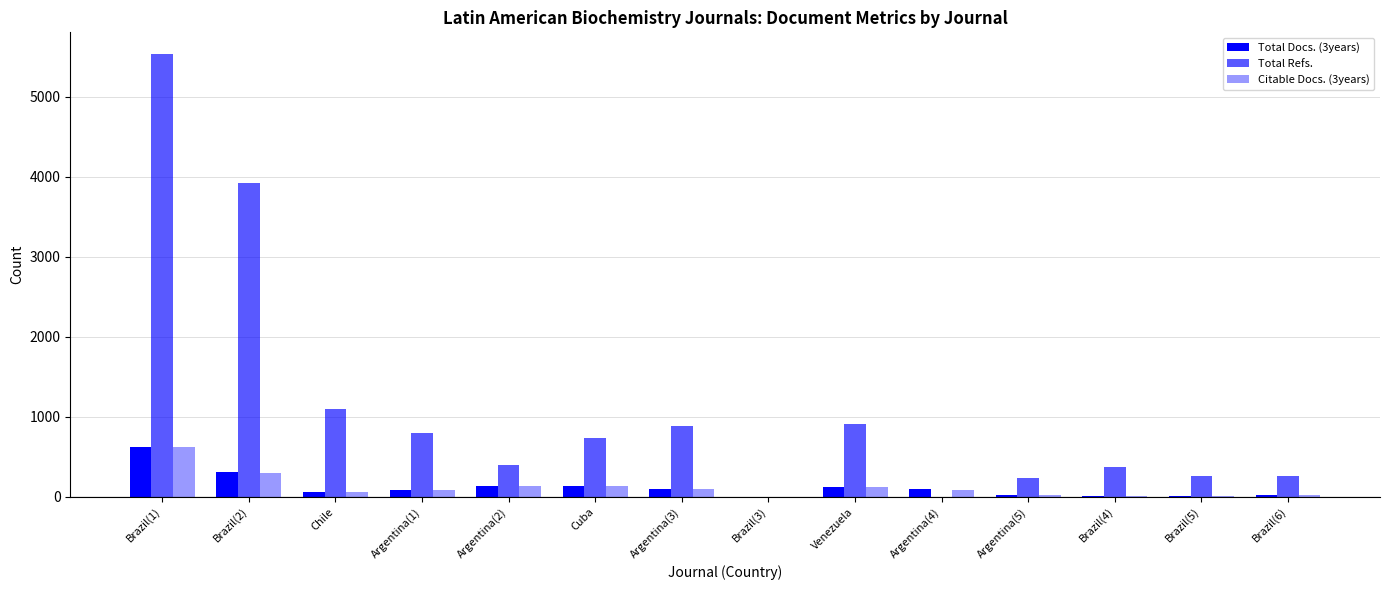

What is the sum of the Citable Docs. (3years) values at Brazil(1) and Argentina(3)?

709